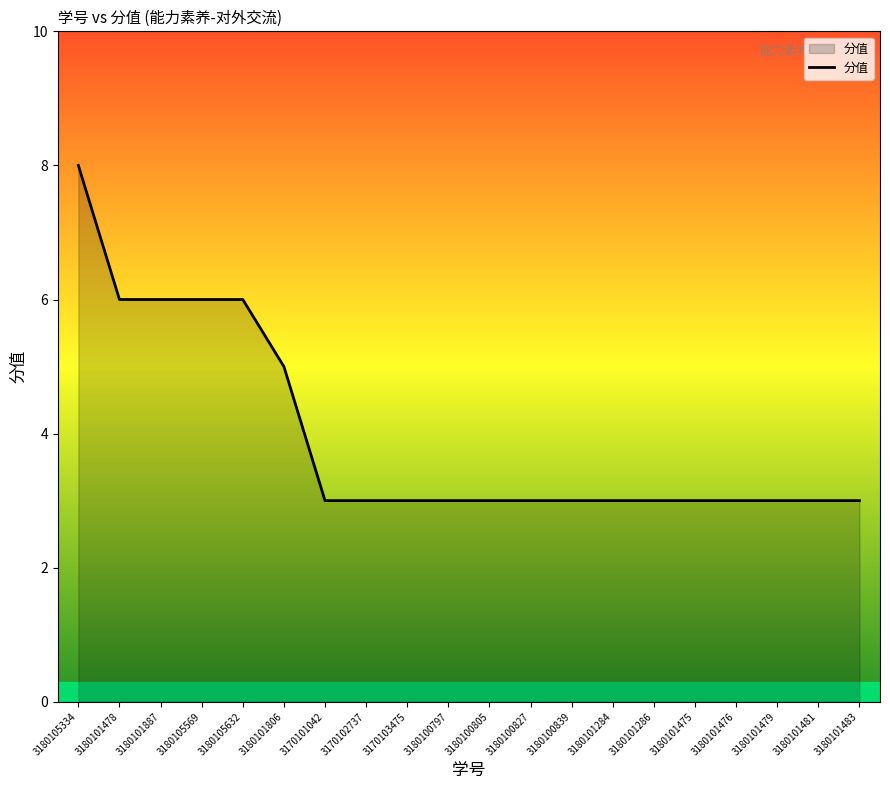

What is the sum of all values?

79